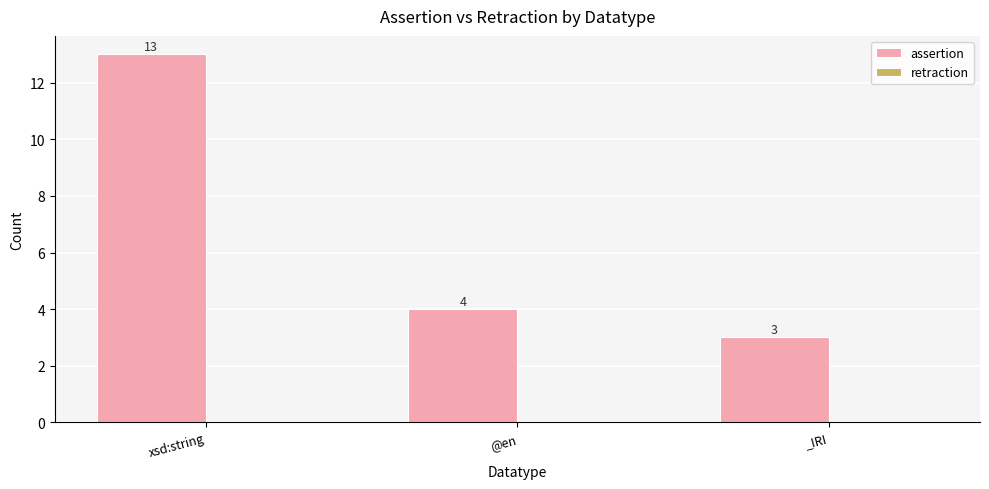

Reading left to right, what are all the values shown in this chart?

xsd:string=13	@en=4	_IRI=3